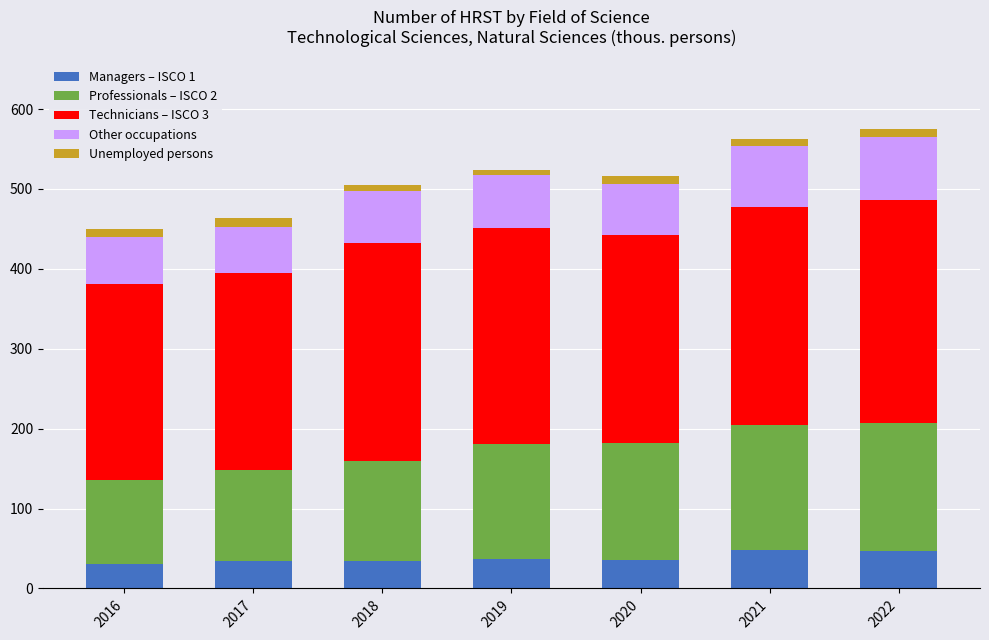

True or false: Managers – ISCO 1 has a value of 37.0 at 2019.

True